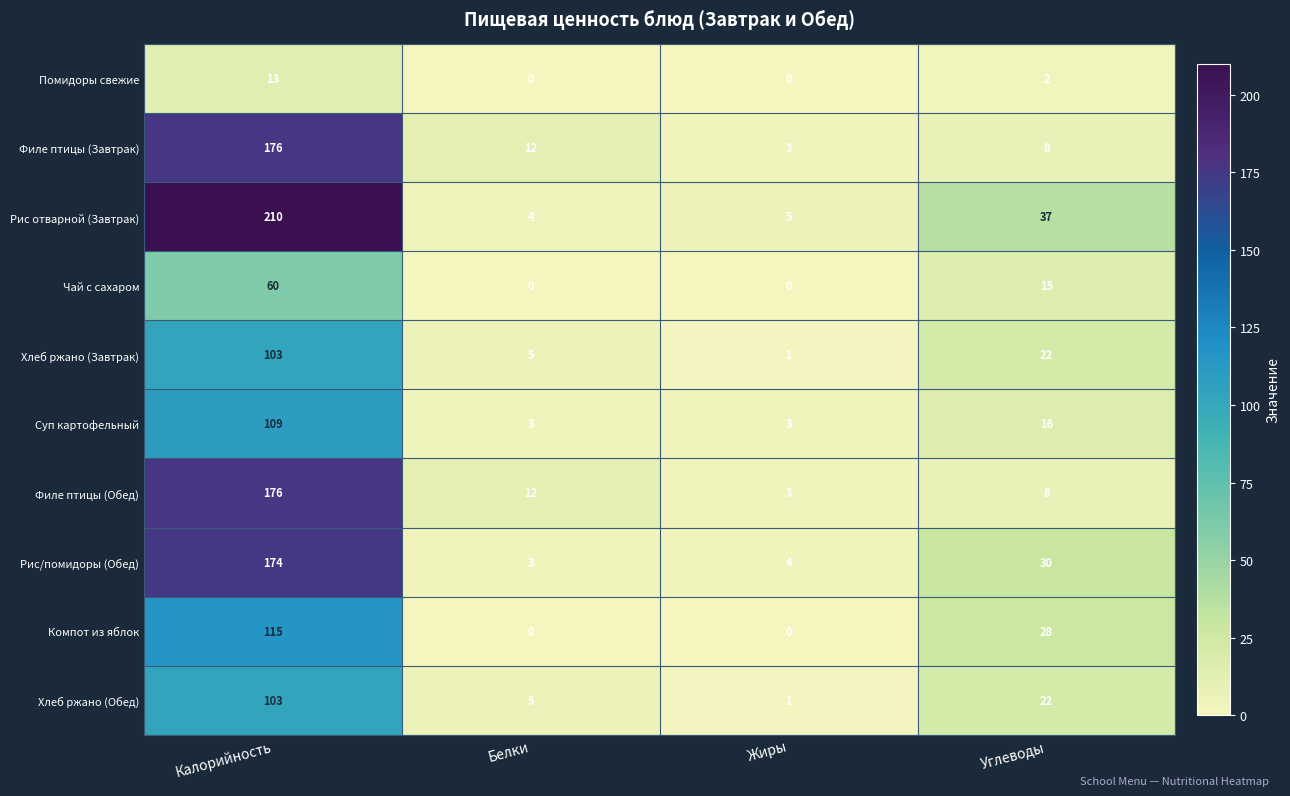

What is the maximum value for Хлеб ржано (Обед)?

103